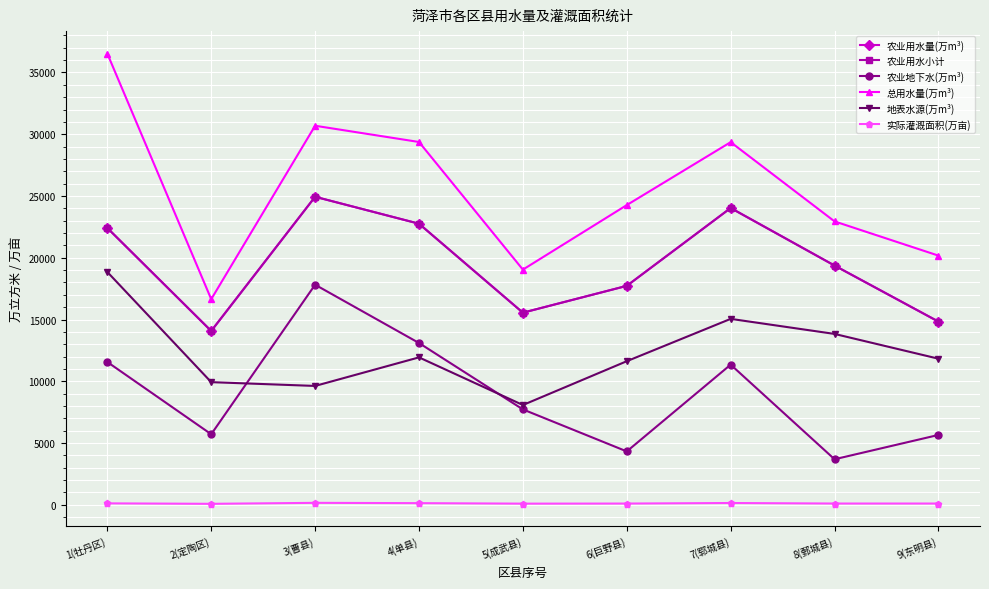

The value of 农业地下水(万m³) at 8(鄄城县) is 3687.4. True or false?

True